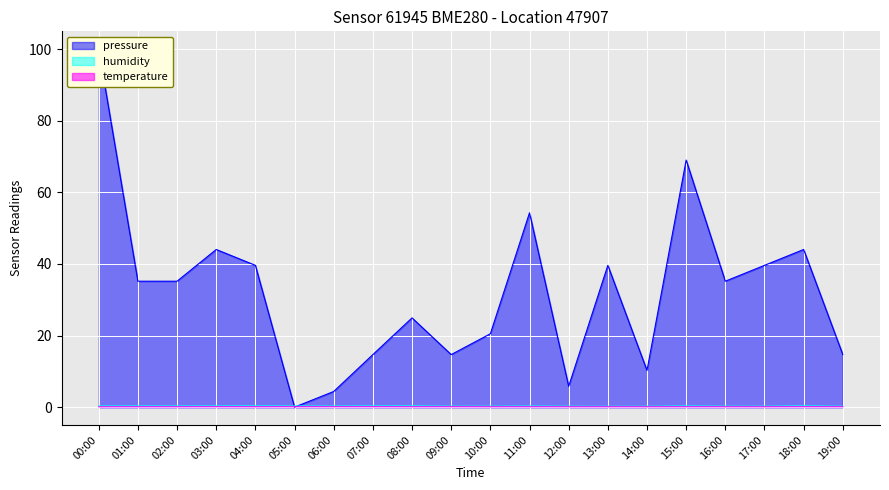

The value of humidity at 07:00 is 0.1. True or false?

False